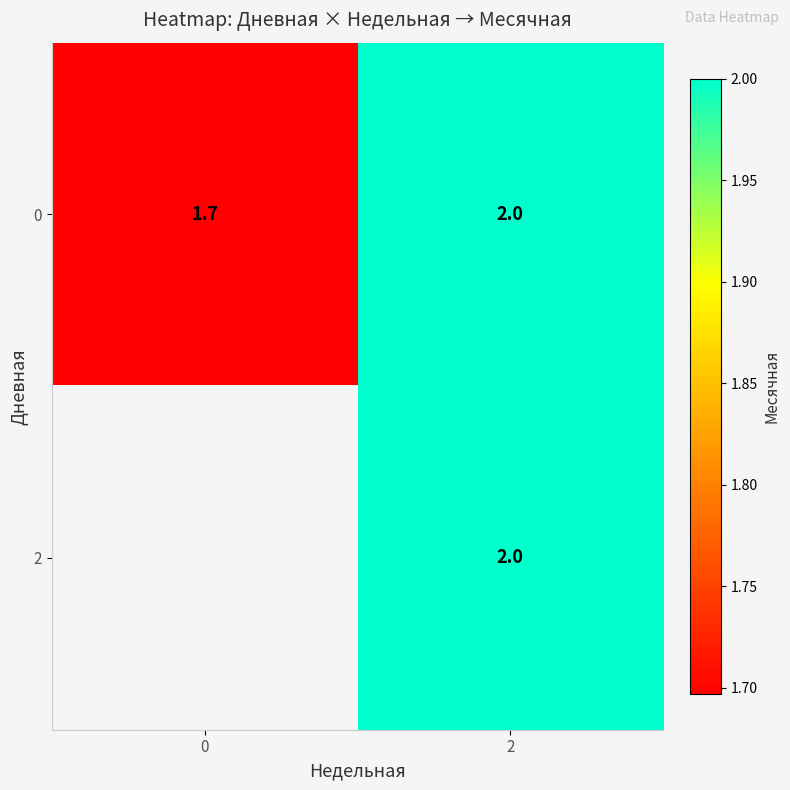

How many data points in 0 are less than 2?

1